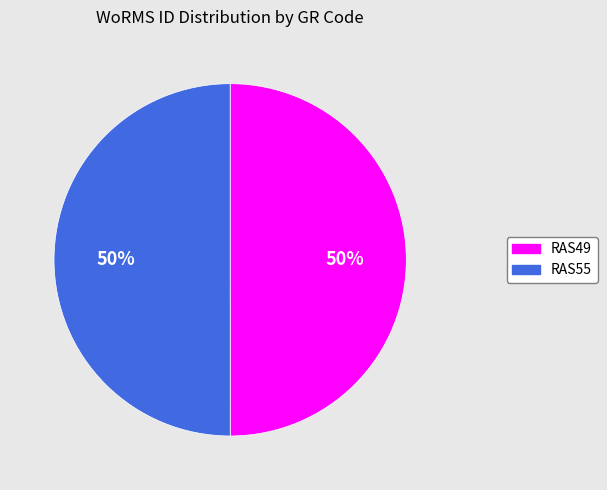

To the nearest percent, what is the combined percentage of RAS49 and RAS55?

100%